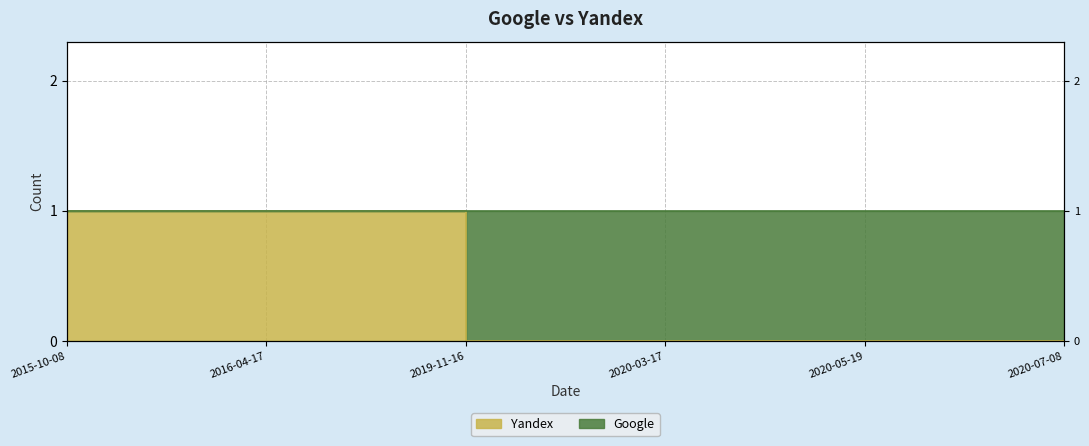

What is the label of the 1st point from the right?

2020-07-08